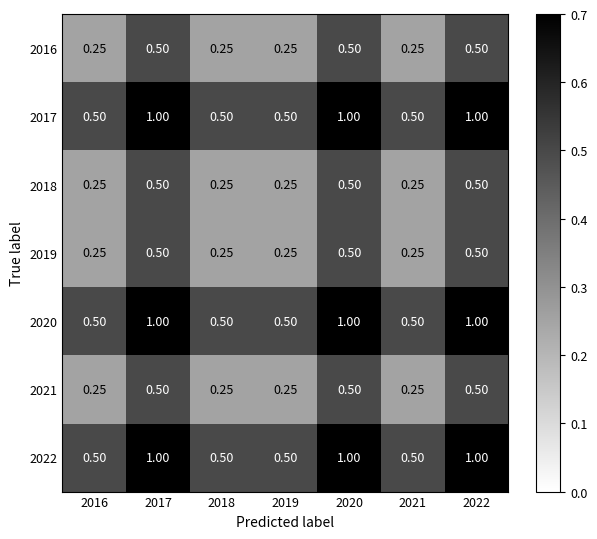

Is the value of 2016 at 2020 greater than the value of 2022 at 2017?

No